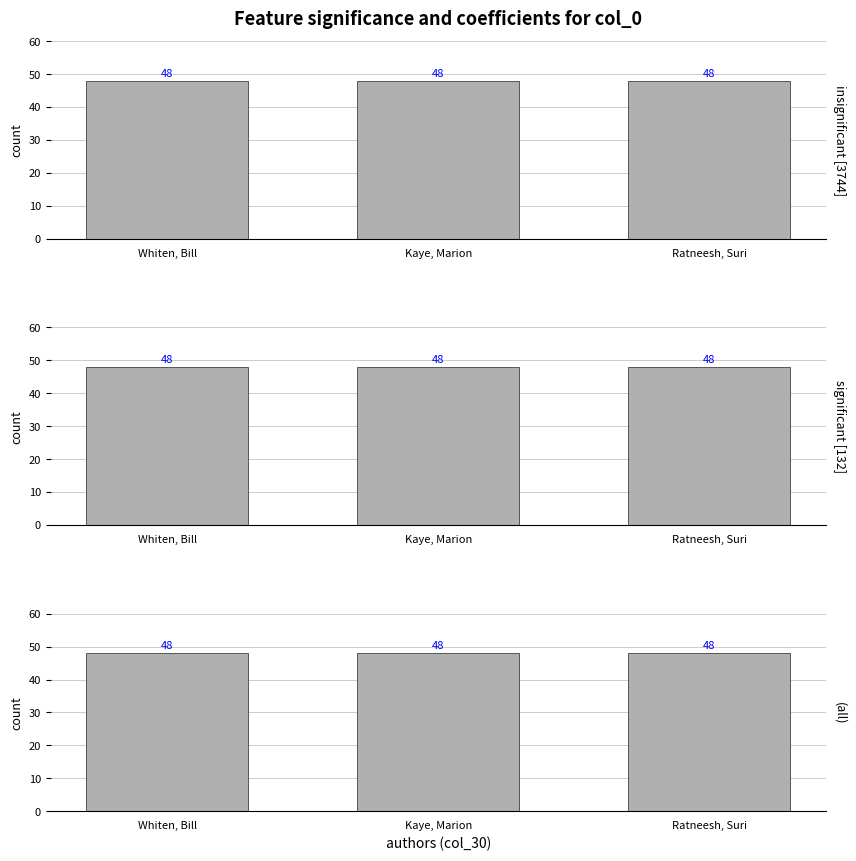

Between Ratneesh and Whiten, which is larger?

Ratneesh